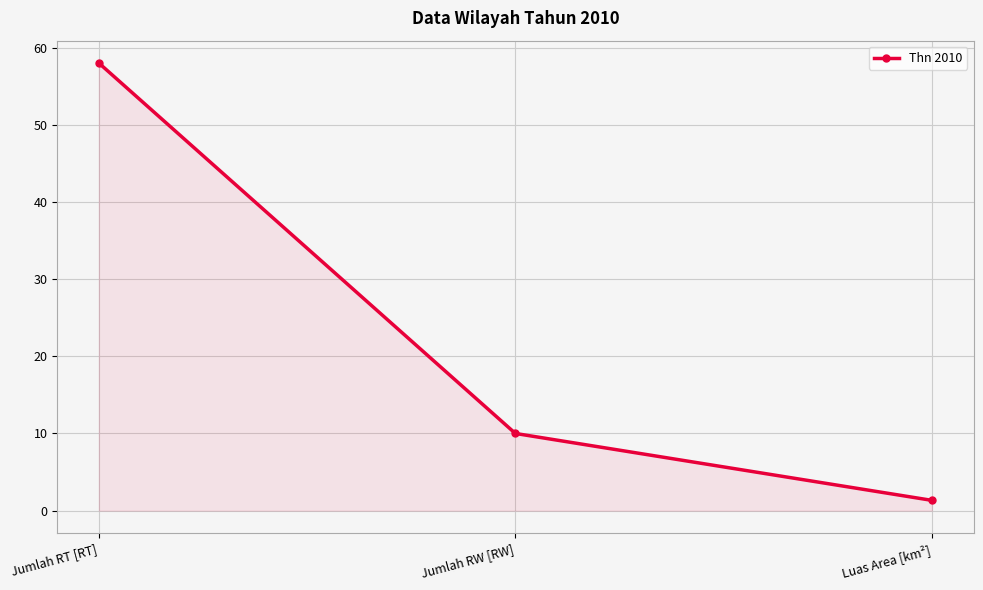

Which category has the highest value across all series?

Jumlah RT [RT]